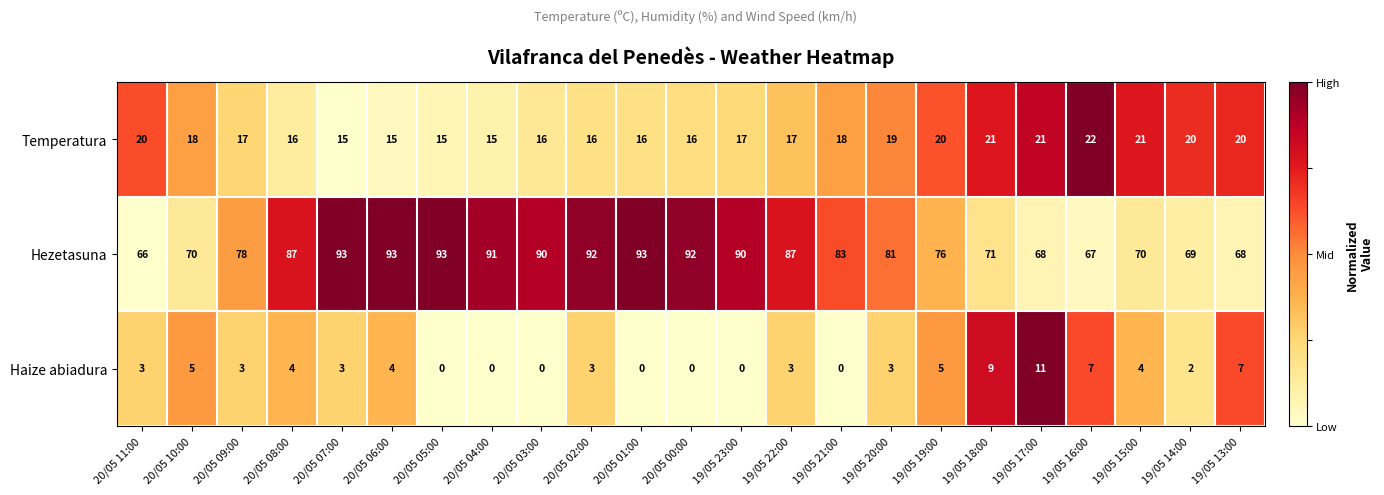

The value of Temperatura at 20/05 09:00 is 26. True or false?

False